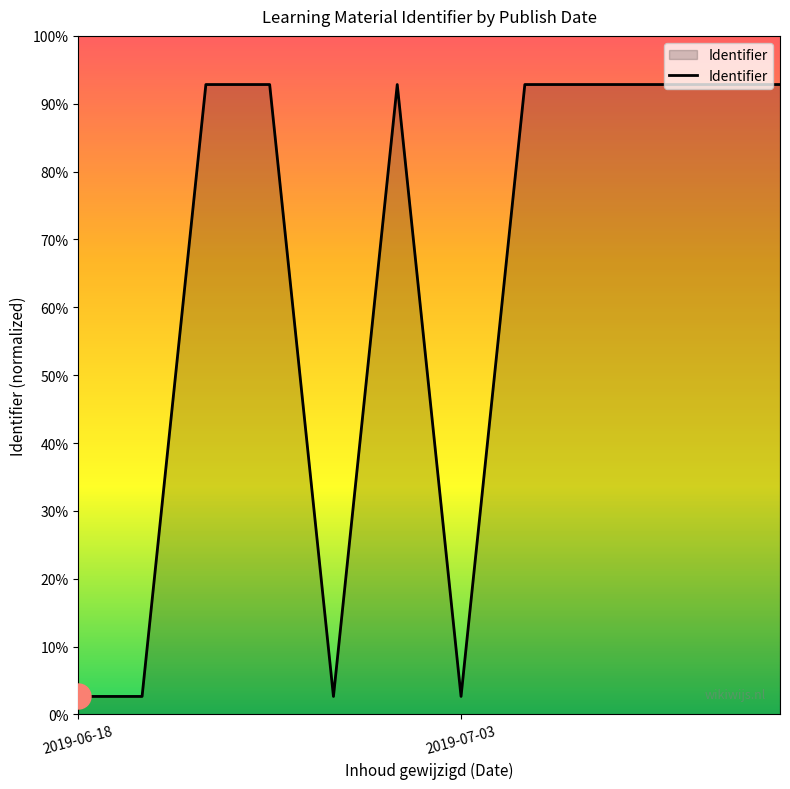

Does the chart display data point markers on the line(s)?

No